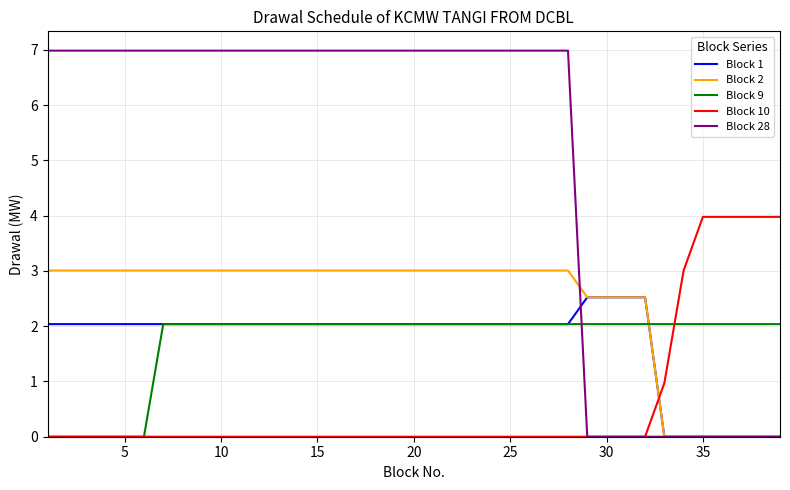

Is this an area chart (filled region under the line)?

No